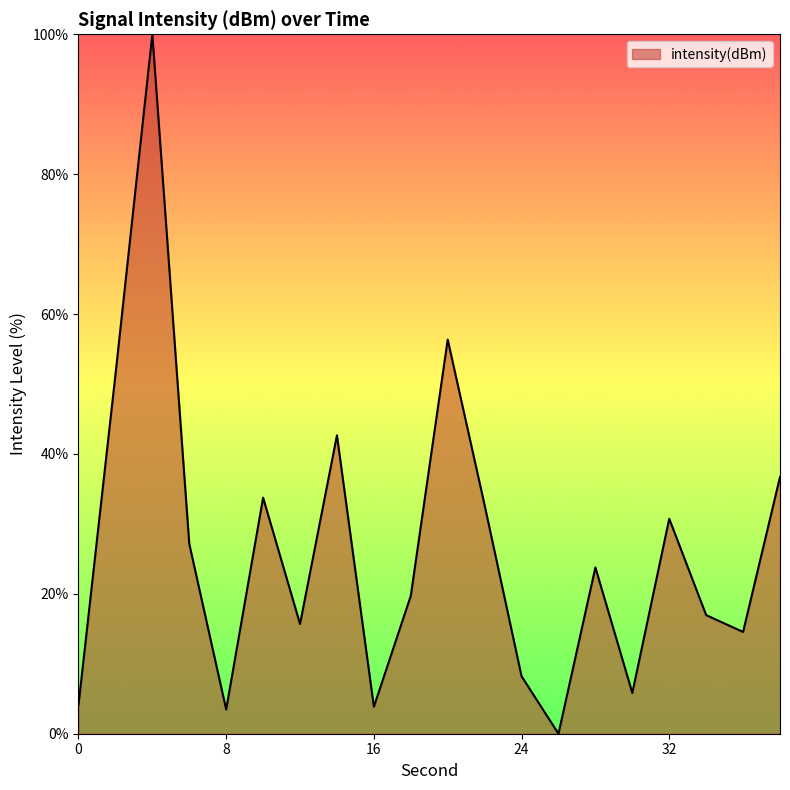

What is the difference between the maximum and minimum values?

100.0